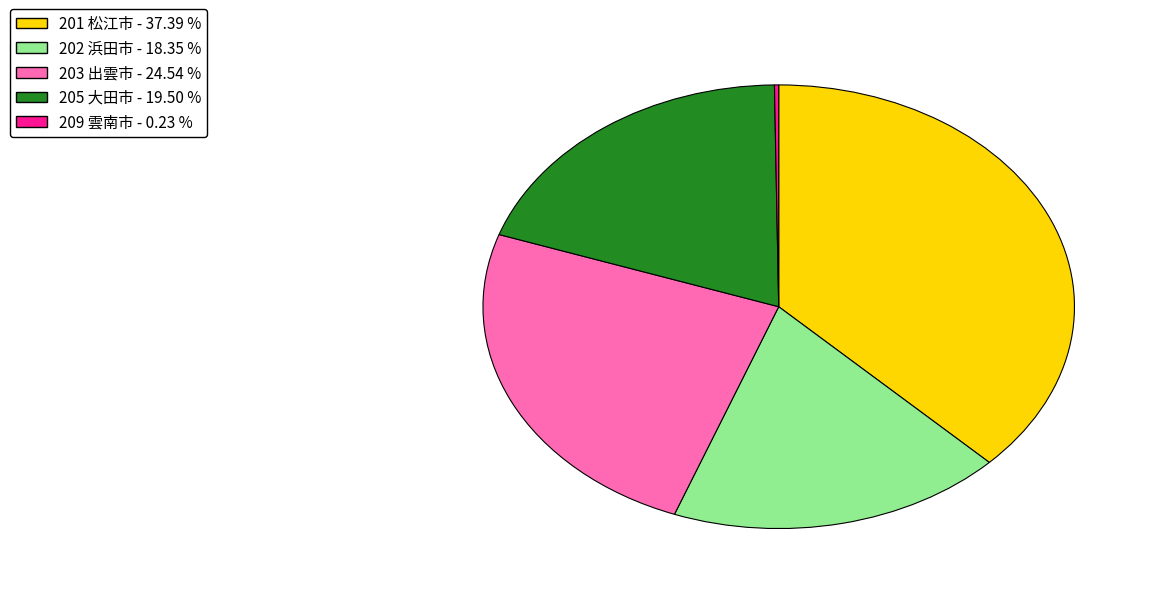

True or false: 201 松江市 accounts for 37% of the total.

True